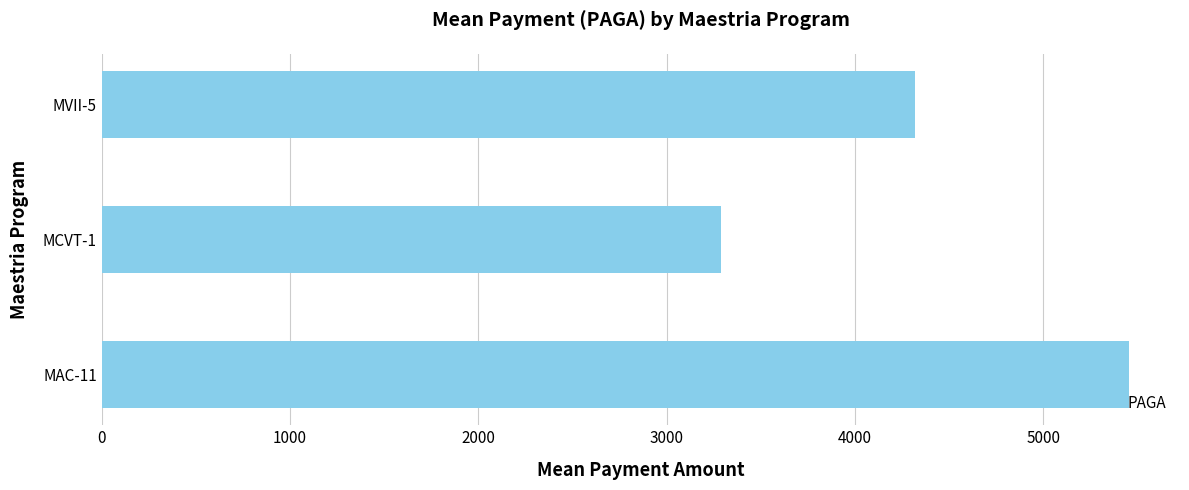

What value does the data have at MVII-5?

4318.2